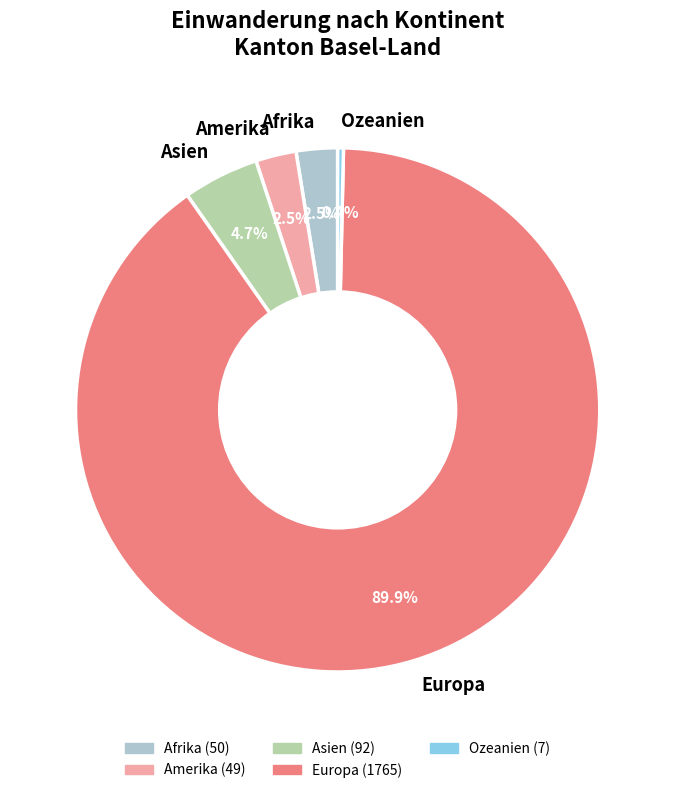

Is it true that Asien is 13% of the pie?

False